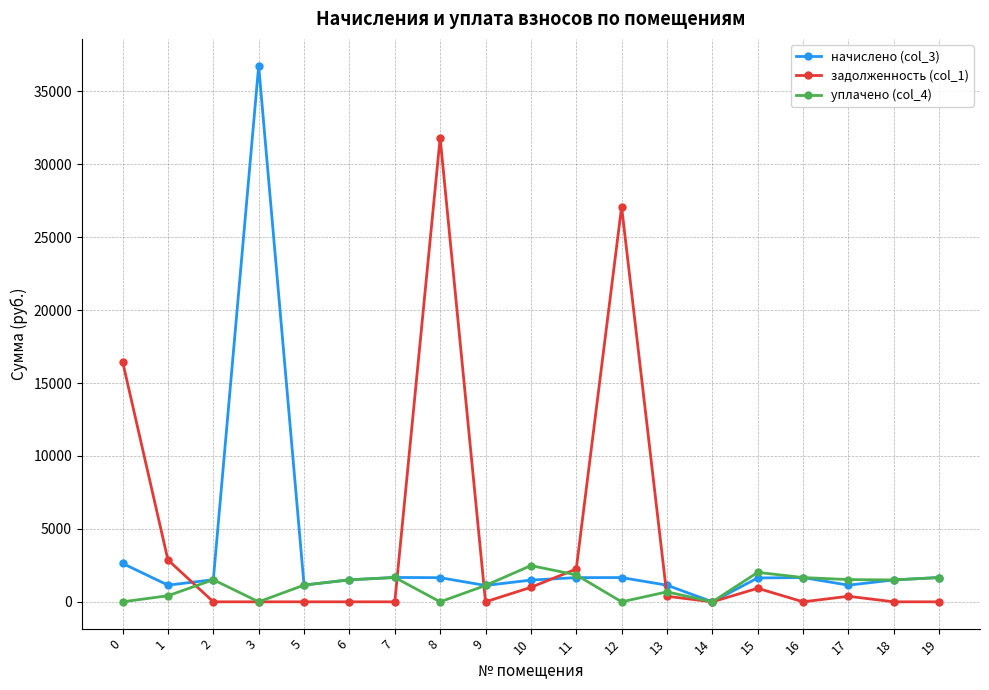

True or false: уплачено (col_4) has more than 1 points higher than both neighbors.

True